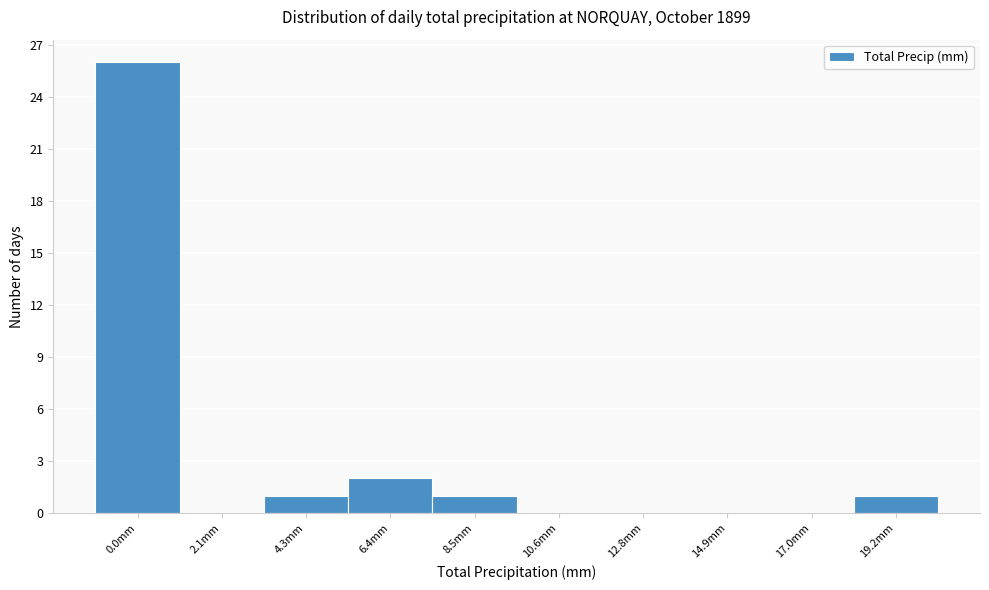

Reading right to left, extract all data points from this chart.

19.2mm=1	17.0mm=0	14.9mm=0	12.8mm=0	10.6mm=0	8.5mm=1	6.4mm=2	4.3mm=1	2.1mm=0	0.0mm=26